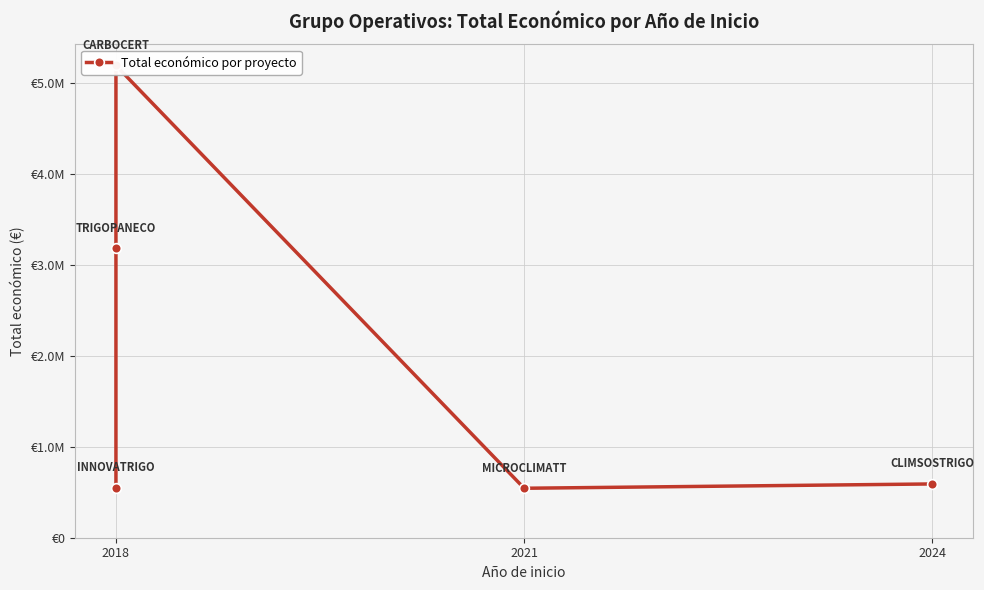

What is the difference between the maximum and minimum values?

4643890